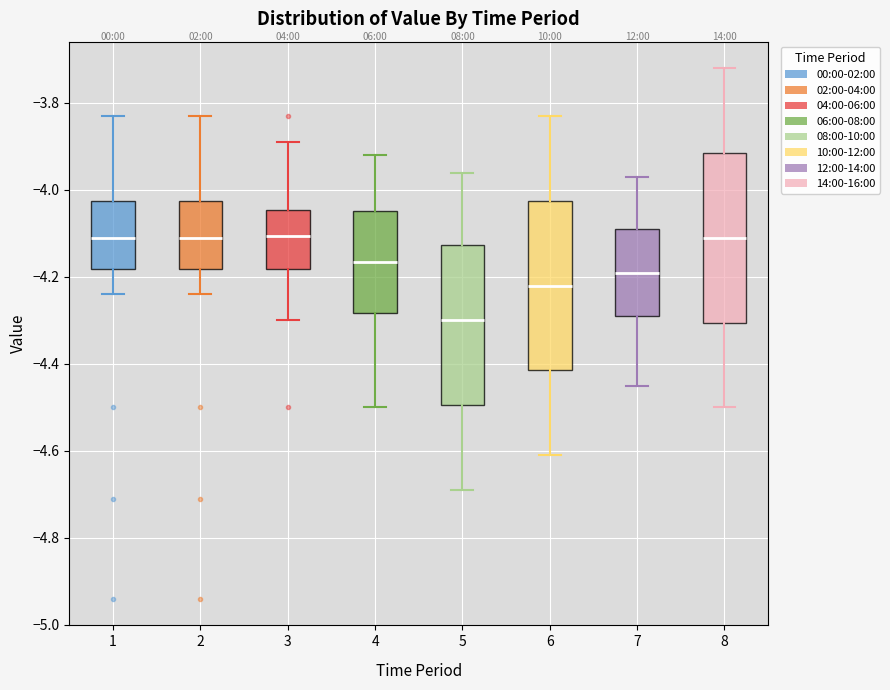

Reading left to right, transcribe this box plot: for each box, give where its median line is, the range the box spans, and where its two whiskers end, as read against the y-axis. The values are not printed on the chart, so give them approximately, as read against the axis.

1: median -4.10, box -4.18 to -4.02, whiskers -4.24 to -3.82
2: median -4.10, box -4.18 to -4.02, whiskers -4.24 to -3.82
3: median -4.10, box -4.18 to -4.04, whiskers -4.30 to -3.88
4: median -4.16, box -4.28 to -4.04, whiskers -4.50 to -3.92
5: median -4.30, box -4.50 to -4.12, whiskers -4.68 to -3.96
6: median -4.22, box -4.42 to -4.02, whiskers -4.60 to -3.82
7: median -4.18, box -4.28 to -4.08, whiskers -4.44 to -3.96
8: median -4.10, box -4.30 to -3.92, whiskers -4.50 to -3.72